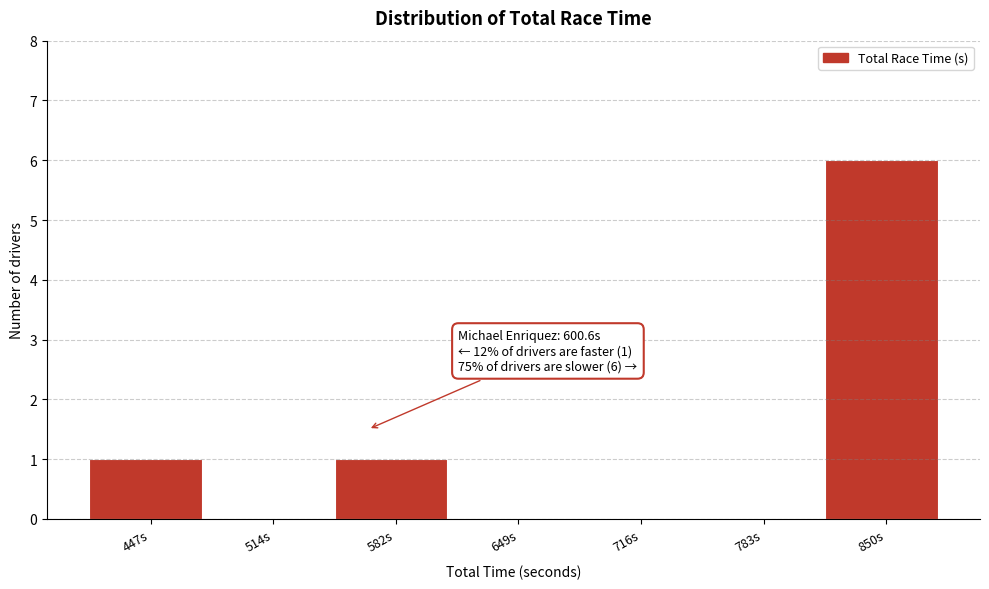

Reading left to right, what are all the values shown in this chart?

447s=1	514s=0	582s=1	649s=0	716s=0	783s=0	850s=6